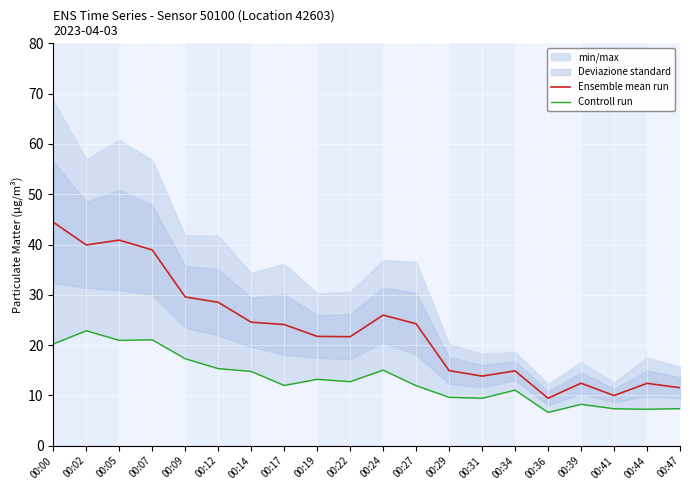

Which has a higher value, 00:19 or 00:02?

00:02